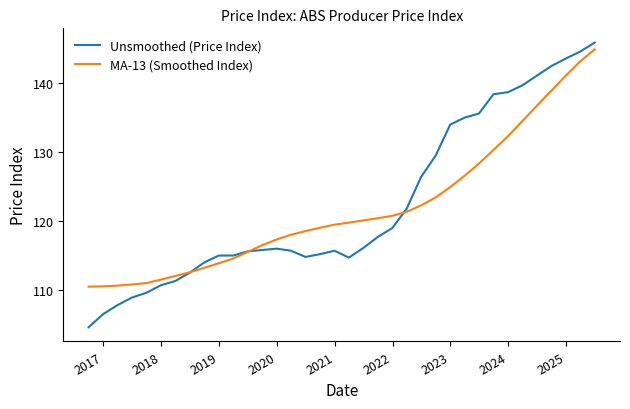

What is the lowest value of the Unsmoothed (Price Index) series?

104.6